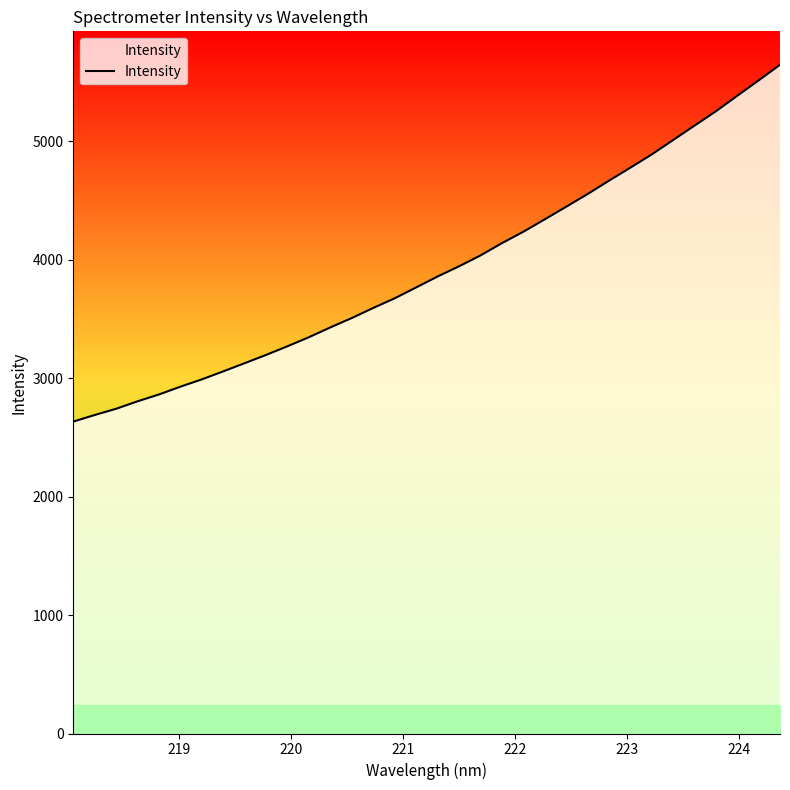

What is the minimum value shown in the chart?

2633.1